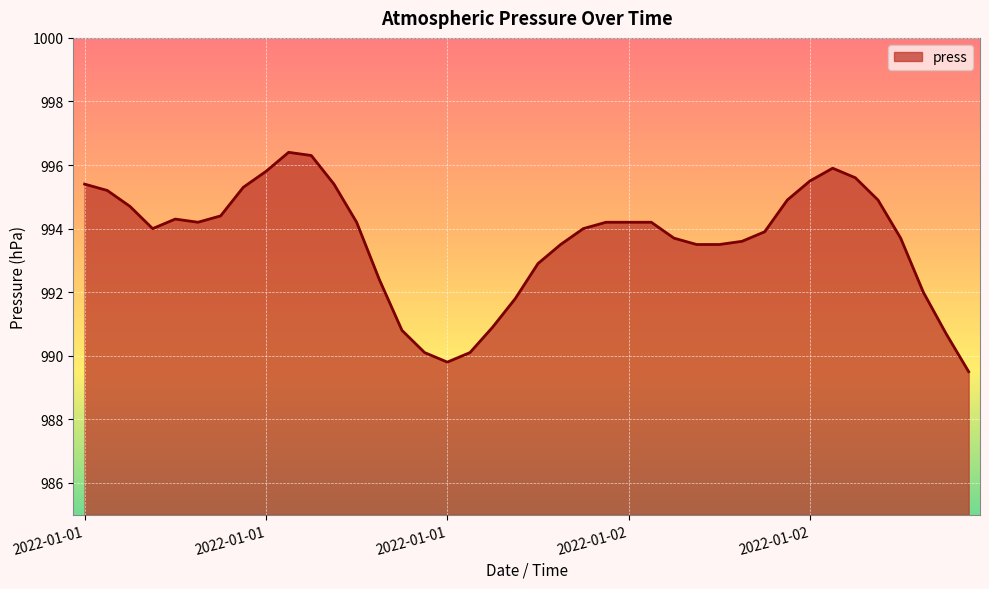

What is the average value?

993.6